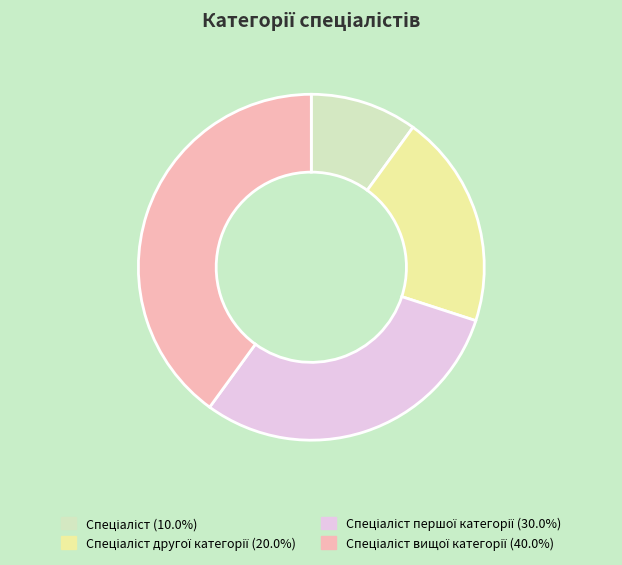

Count the number of slices in the pie.

4